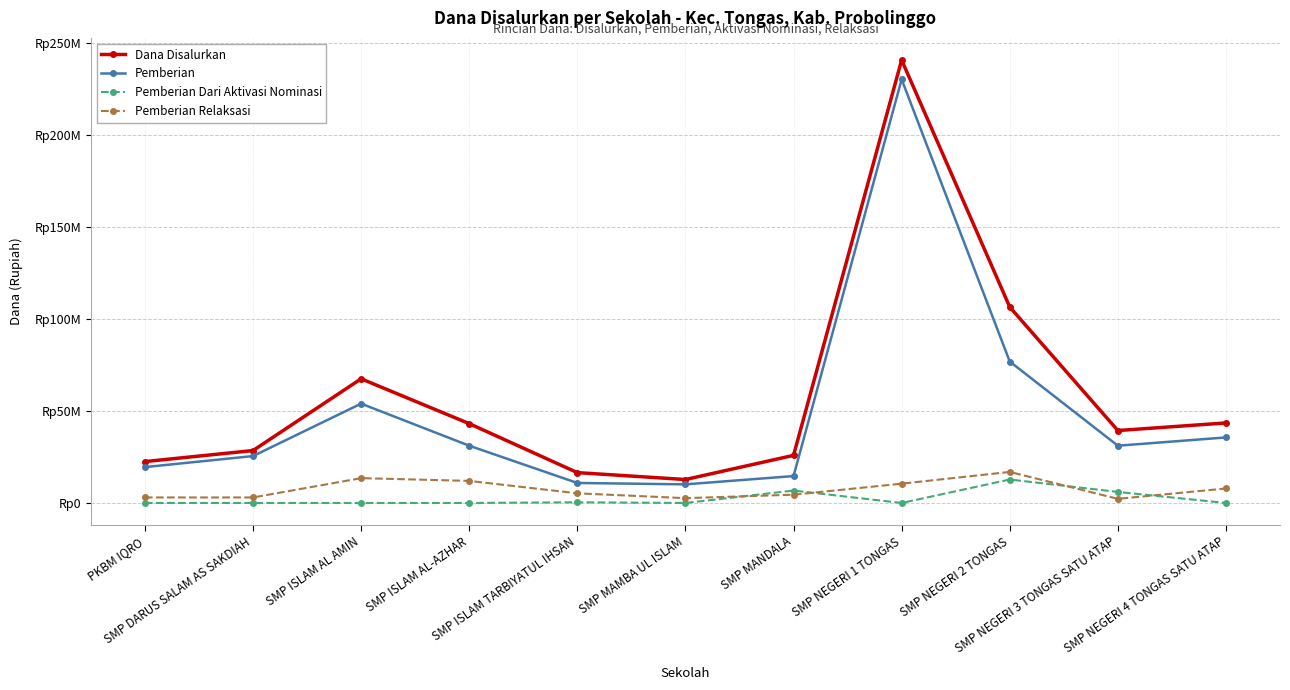

What is the label of the 6th point from the left?

SMP MAMBA UL ISLAM